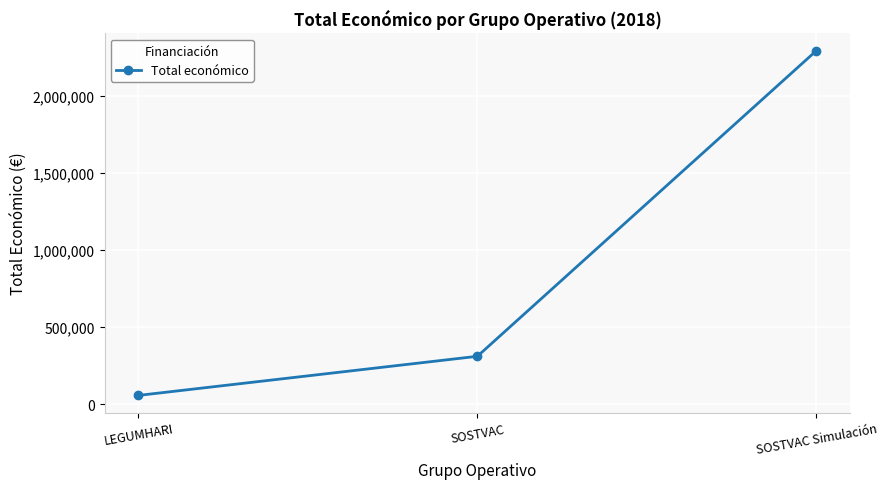

Reading left to right, extract all data points from this chart.

LEGUMHARI=57500	SOSTVAC=311553	SOSTVAC Simulación=2296067